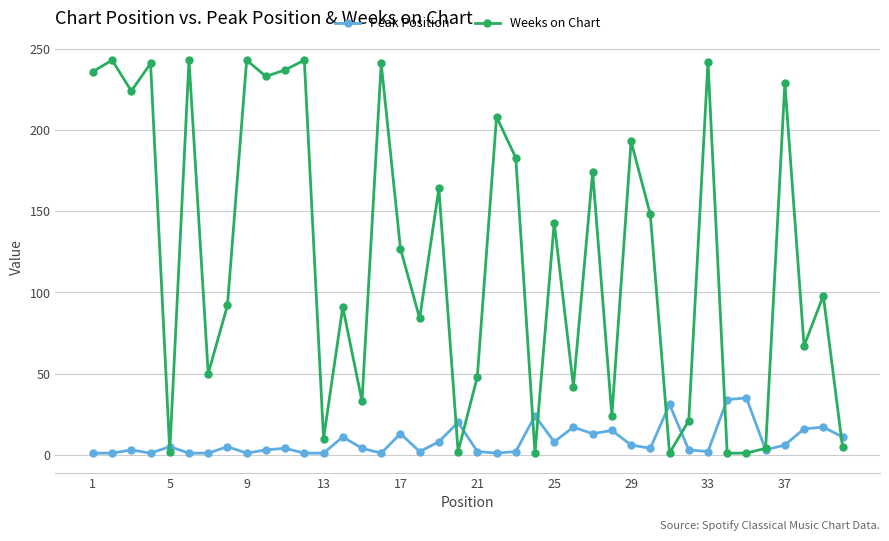

List the series in order of their overall mean, highest first.

Weeks on Chart, Peak Position